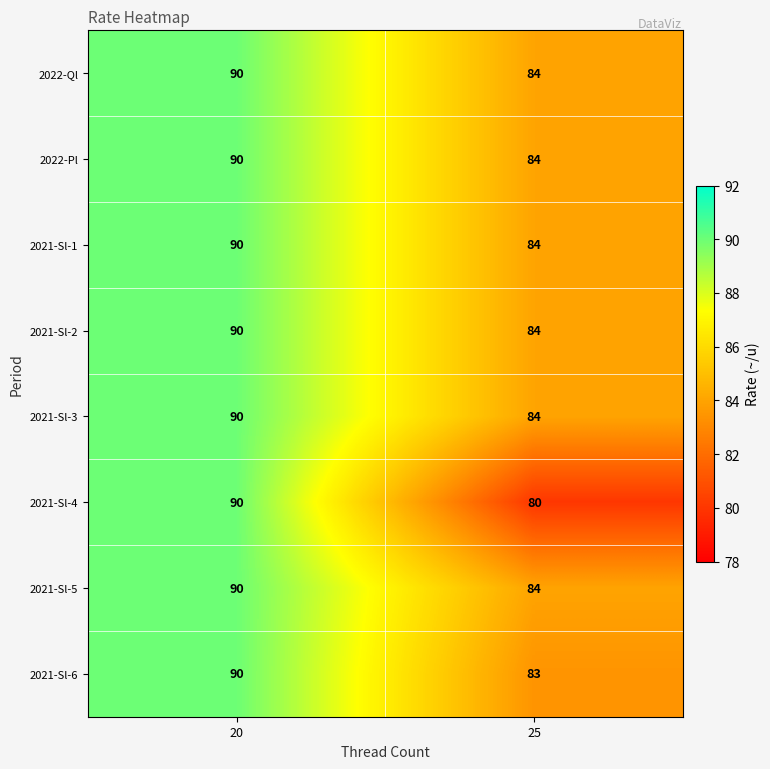

Which category has the highest value across all series?

20